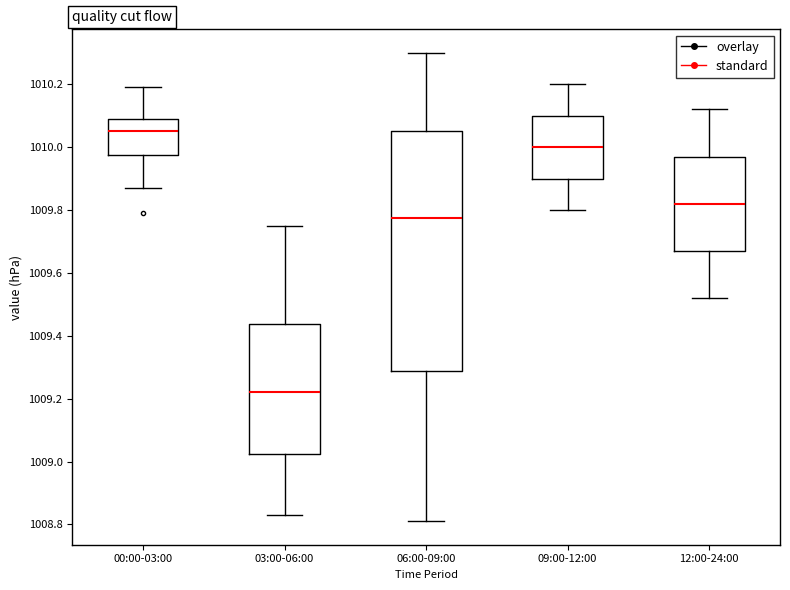

Reading left to right, read every box against the y-axis: the position of its median line, the range the box covers, and the ends of its whiskers. The values are not printed on the chart, so give them approximately, as read against the axis.

00:00-03:00: median 1010.06, box 1009.98 to 1010.10, whiskers 1009.88 to 1010.20
03:00-06:00: median 1009.22, box 1009.02 to 1009.44, whiskers 1008.84 to 1009.76
06:00-09:00: median 1009.78, box 1009.28 to 1010.06, whiskers 1008.82 to 1010.30
09:00-12:00: median 1010.00, box 1009.90 to 1010.10, whiskers 1009.80 to 1010.20
12:00-24:00: median 1009.82, box 1009.68 to 1009.98, whiskers 1009.52 to 1010.12